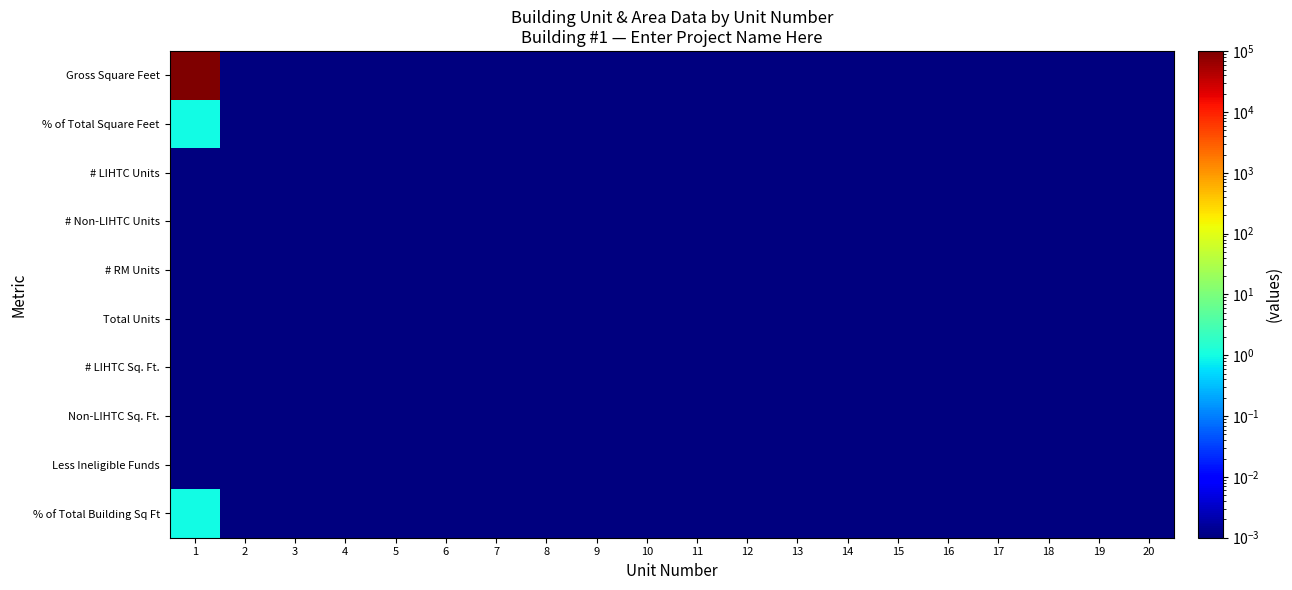

How many categories are shown in the chart?

20